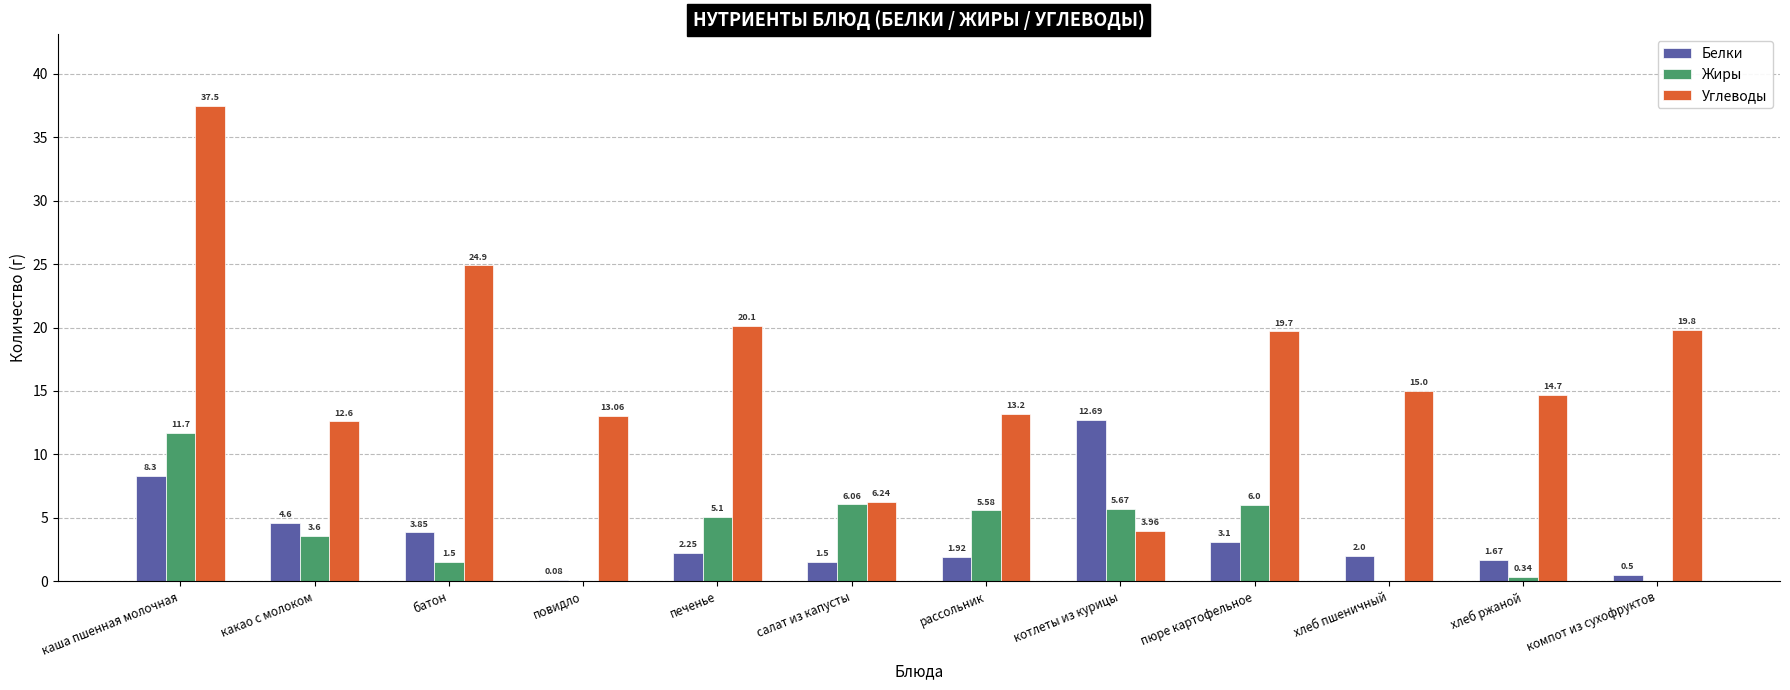

Where is Белки nearest to the value 6?

какао с молоком